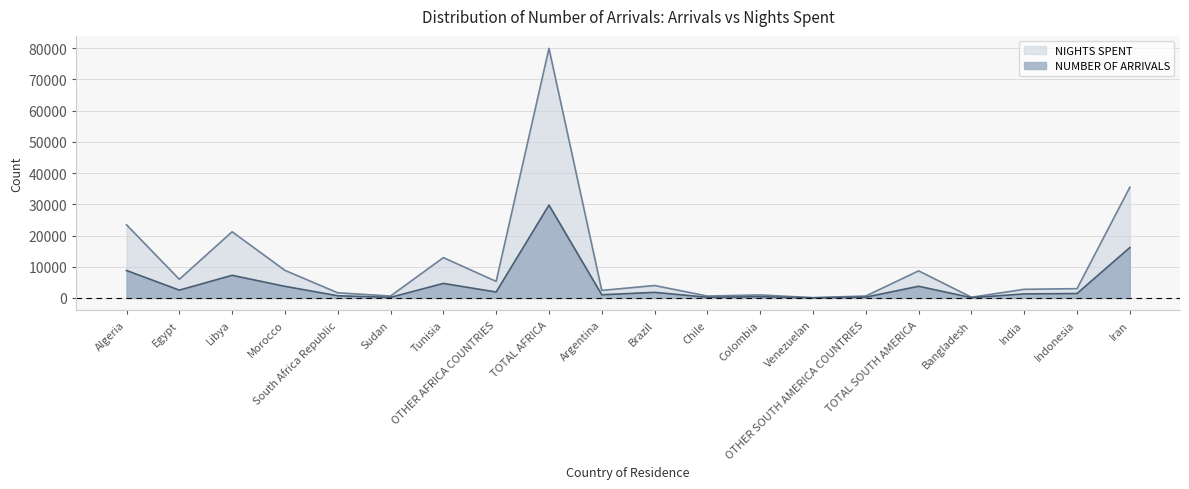

Is it true that NUMBER OF ARRIVALS equals 1425 at Indonesia?

True